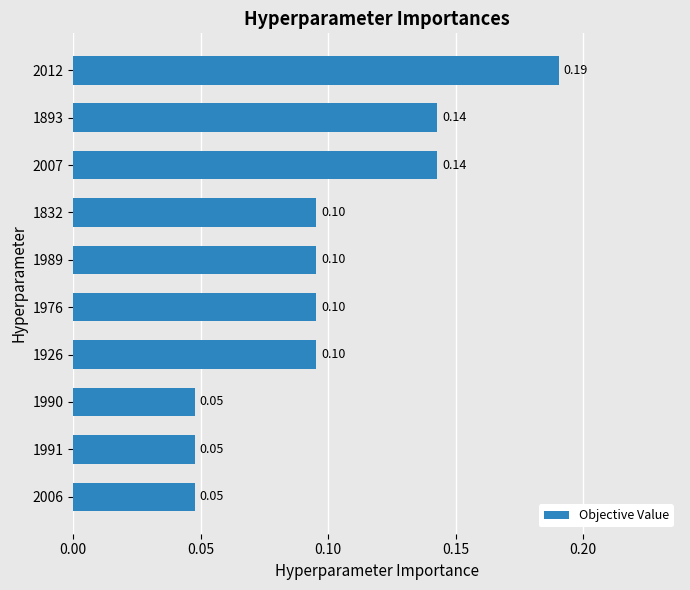

Between 2006 and 1832, which is larger?

1832